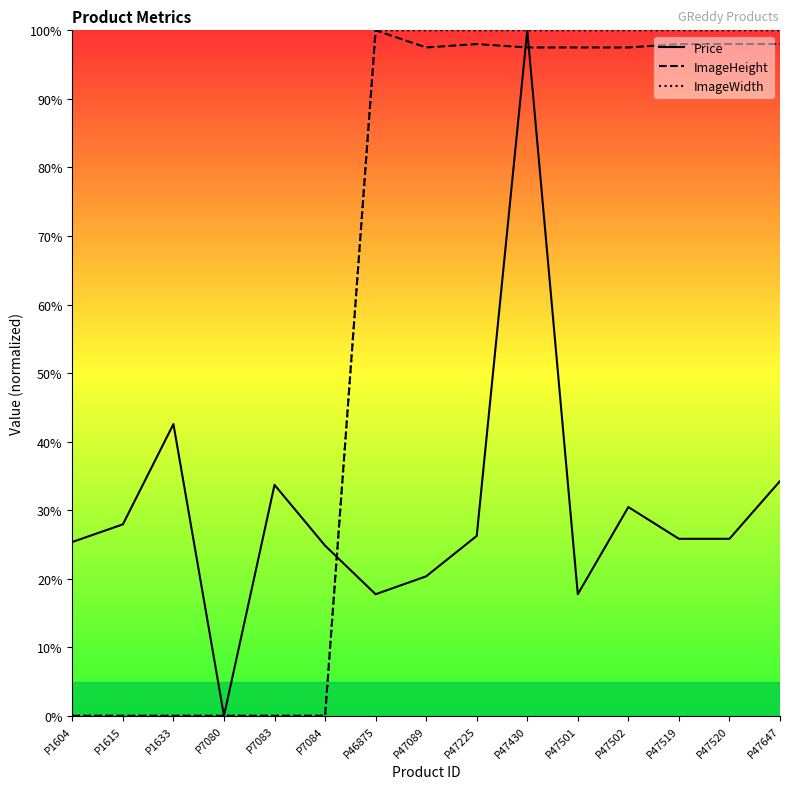

Which has a higher value, P7080 or P46875?

P46875